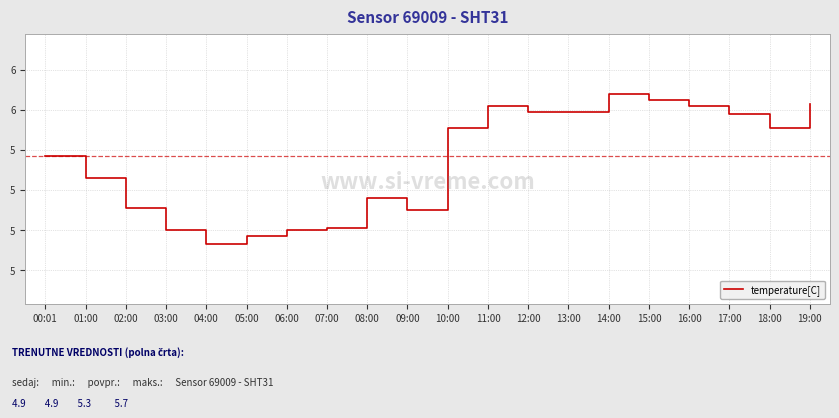

List the labels in order of value, smallest first.

04:00, 05:00, 03:00, 06:00, 07:00, 09:00, 02:00, 08:00, 01:00, 00:01, 10:00, 18:00, 17:00, 12:00, 13:00, 11:00, 16:00, 19:00, 15:00, 14:00